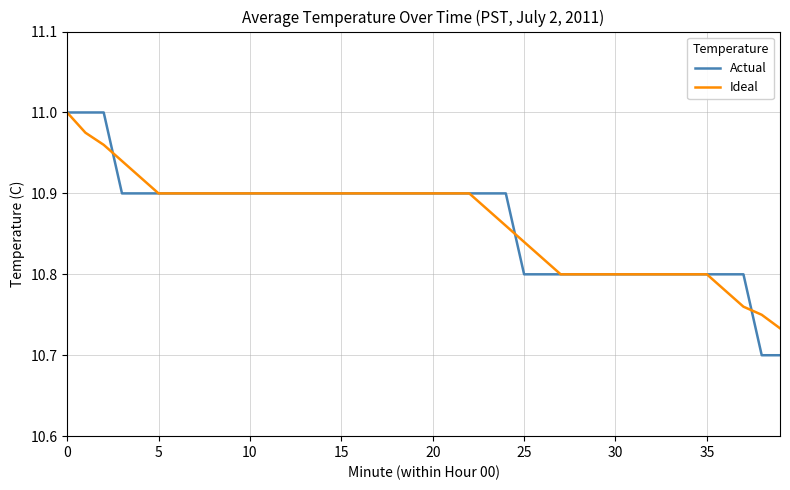

How many Actual values are between 10 and 11?

40